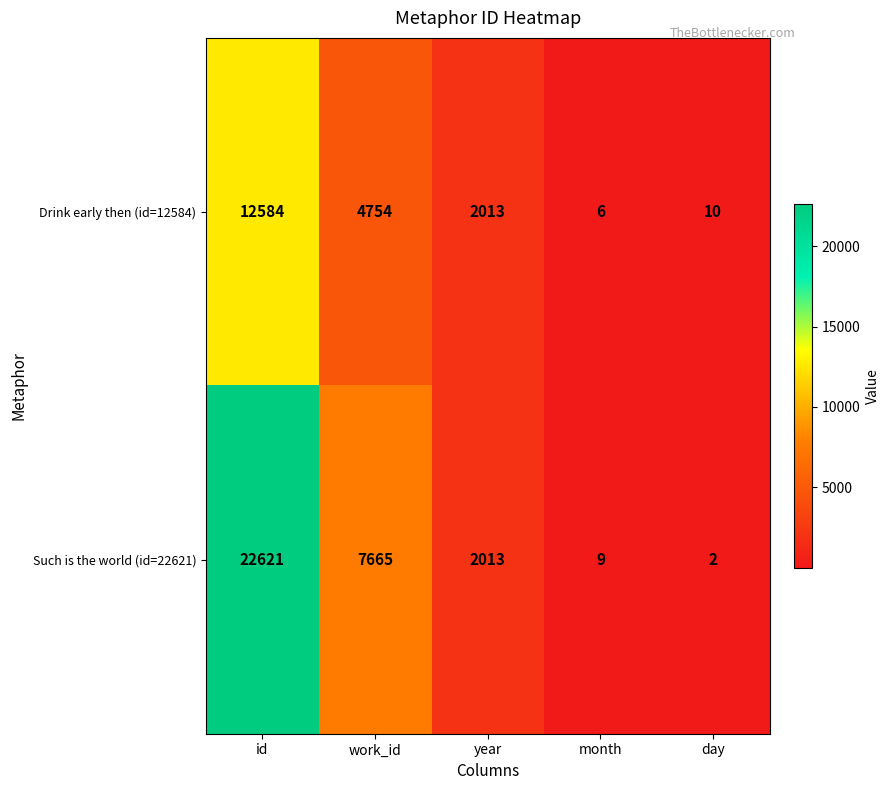

List the series in order of their peak value, highest first.

Such is the world (id=22621), Drink early then (id=12584)